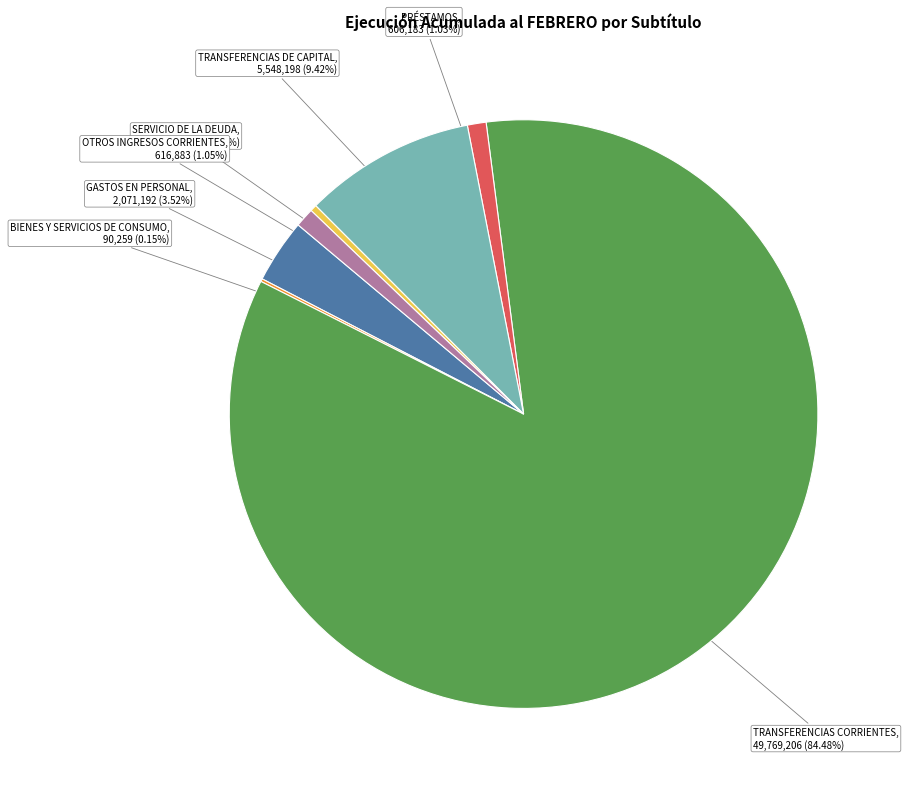

Does TRANSFERENCIAS DE CAPITAL represent more than half of the total?

No